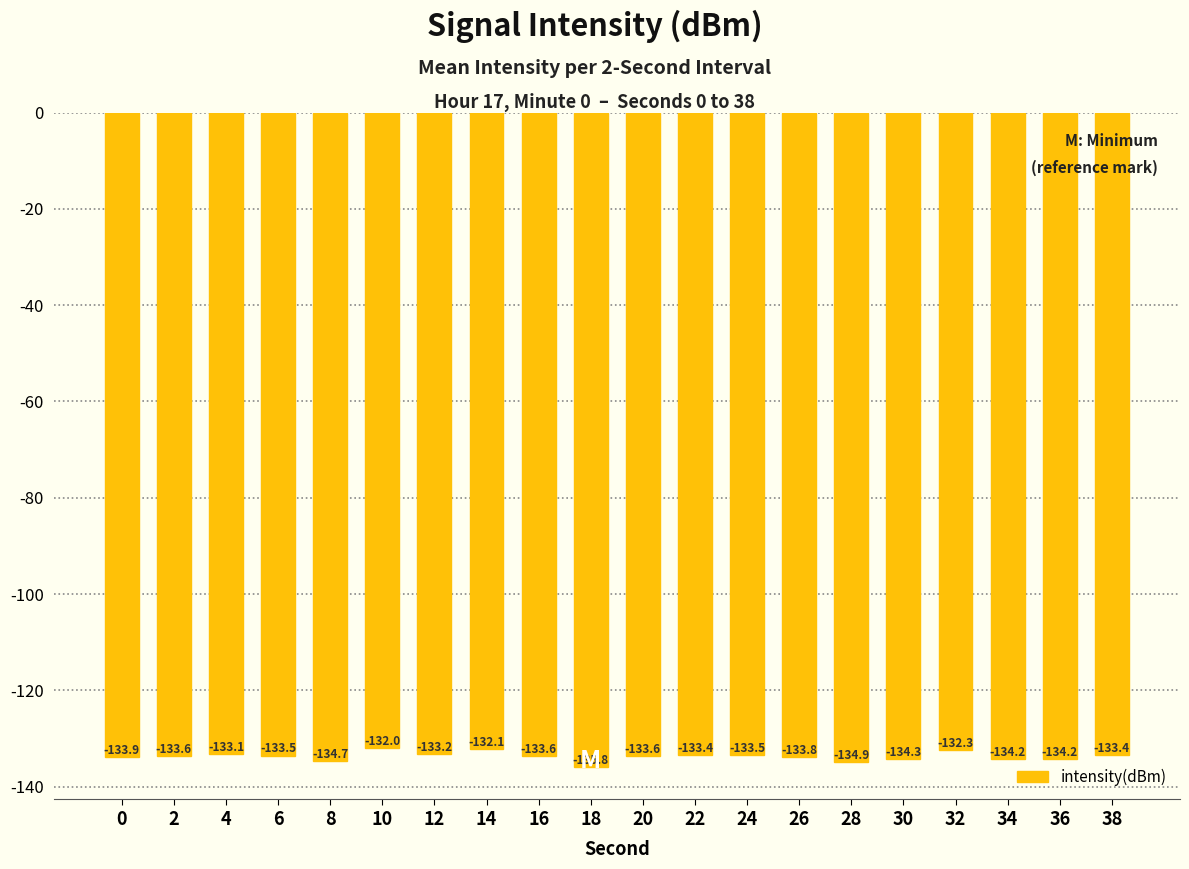

Reading left to right, what are all the values shown in this chart?

-133.9	-133.6	-133.1	-133.5	-134.7	-132.0	-133.2	-132.1	-133.6	-135.8	-133.6	-133.4	-133.5	-133.8	-134.9	-134.3	-132.3	-134.2	-134.2	-133.4